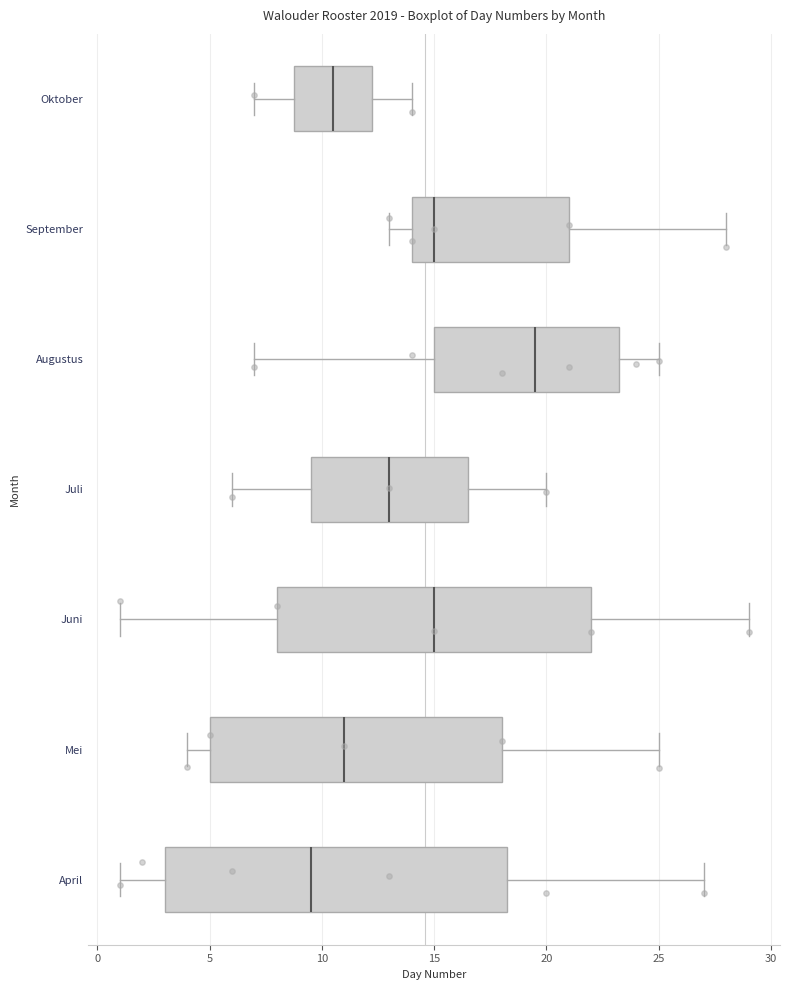

Which box is the widest, from its left edge to its right edge?

April